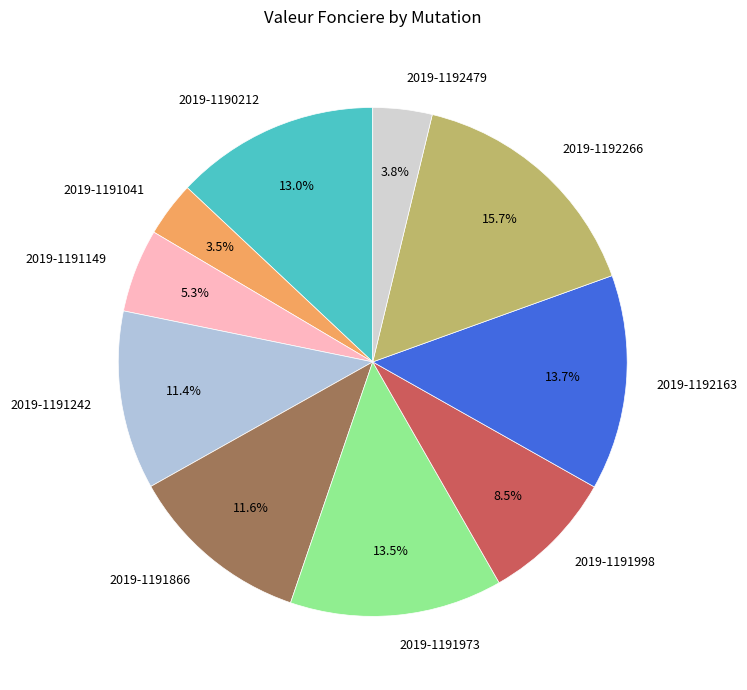

Do 2019-1192163 and 2019-1191041 together represent more than half of the pie?

No